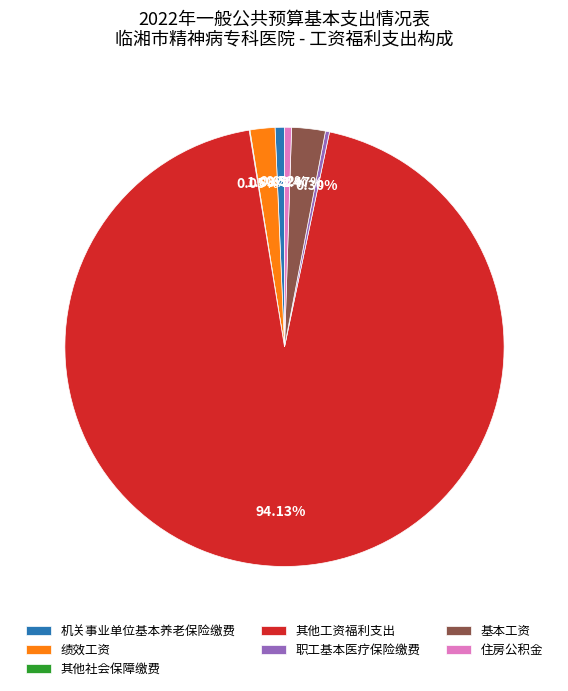

Between 职工基本医疗保险缴费 and 基本工资, which is larger?

基本工资